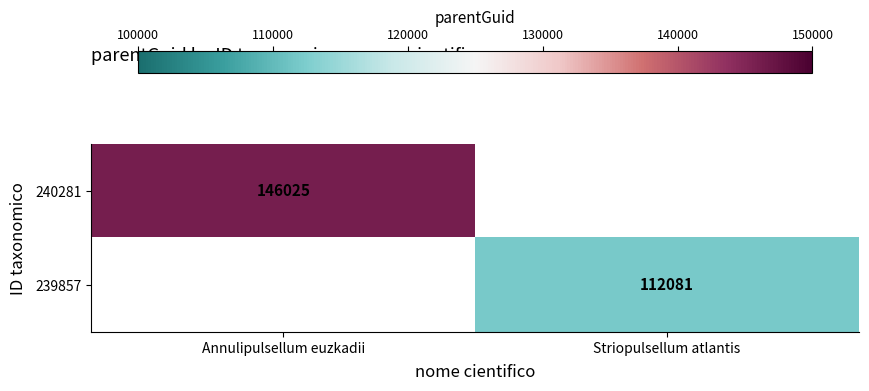

The 240281 series shows 97921.8 at Annulipulsellum euzkadii. True or false?

False